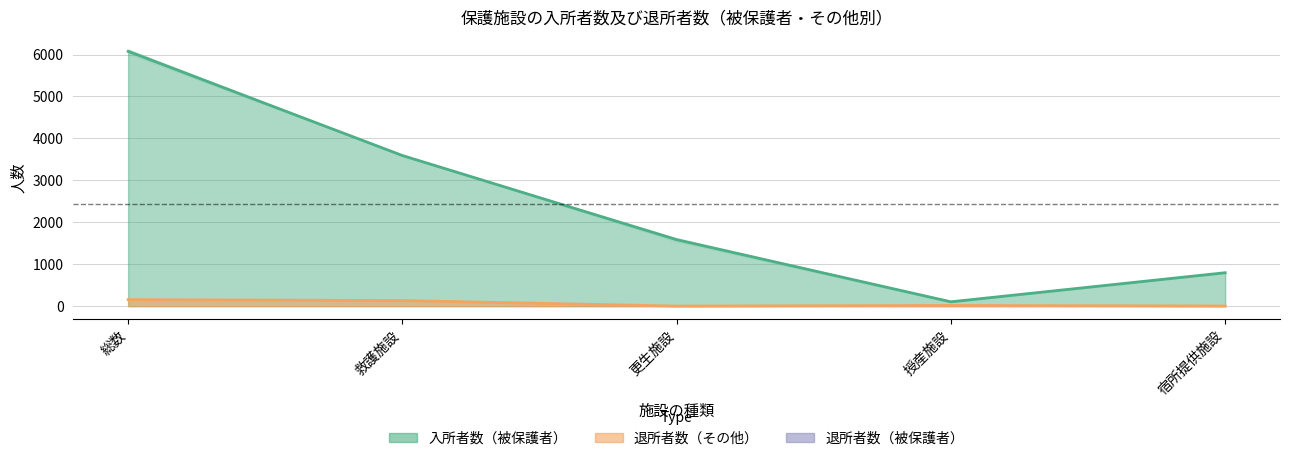

What is the lowest value of the その他（平均） series?

1.5